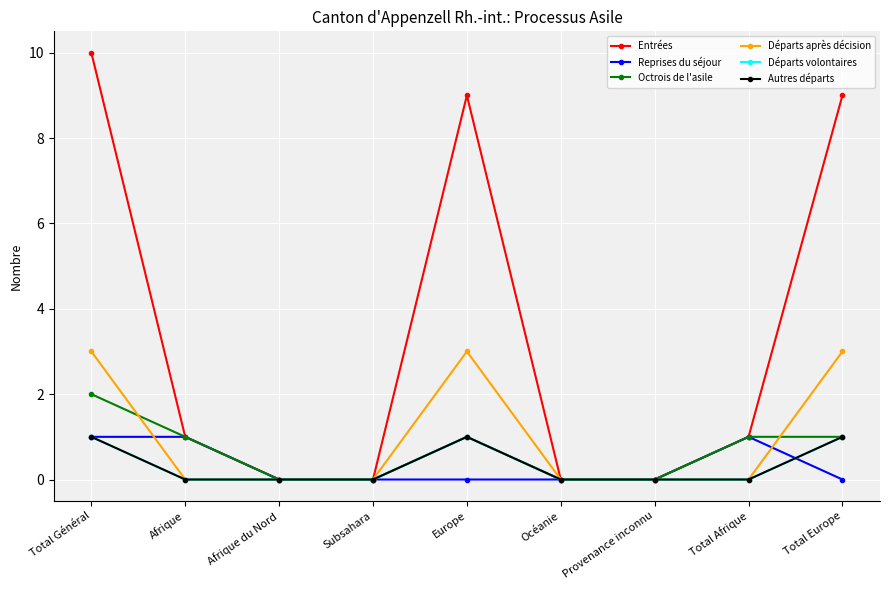

Is this an area chart (filled region under the line)?

No